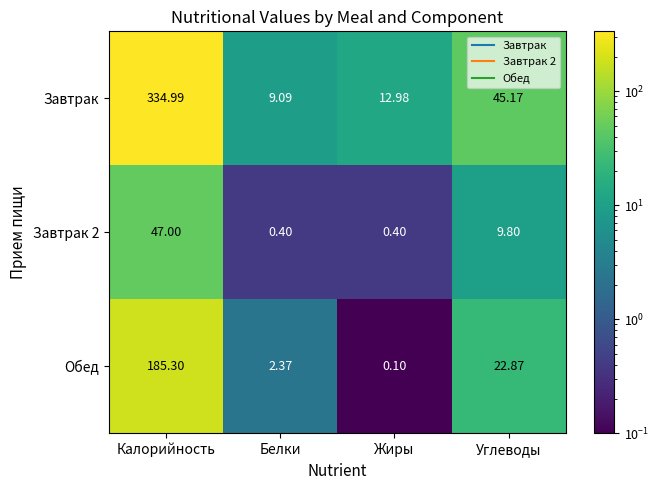

At which category is the sum across all series the highest?

Калорийность